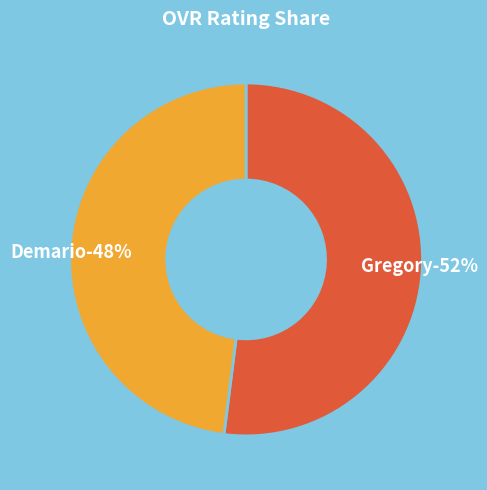

To the nearest percent, what is the average slice percentage?

50%